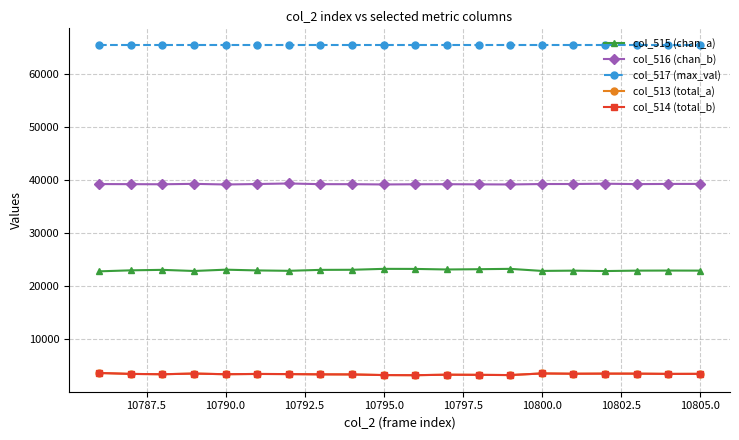

True or false: col_513 (total_a) has more than 1 points higher than both neighbors.

True